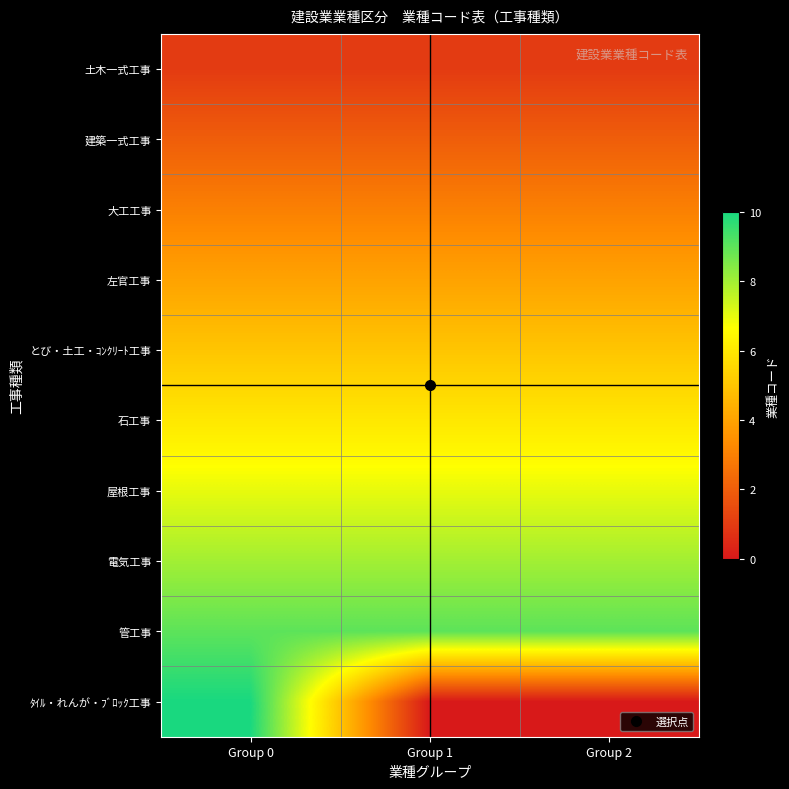

At how many categories does at least one series exceed 9?

1